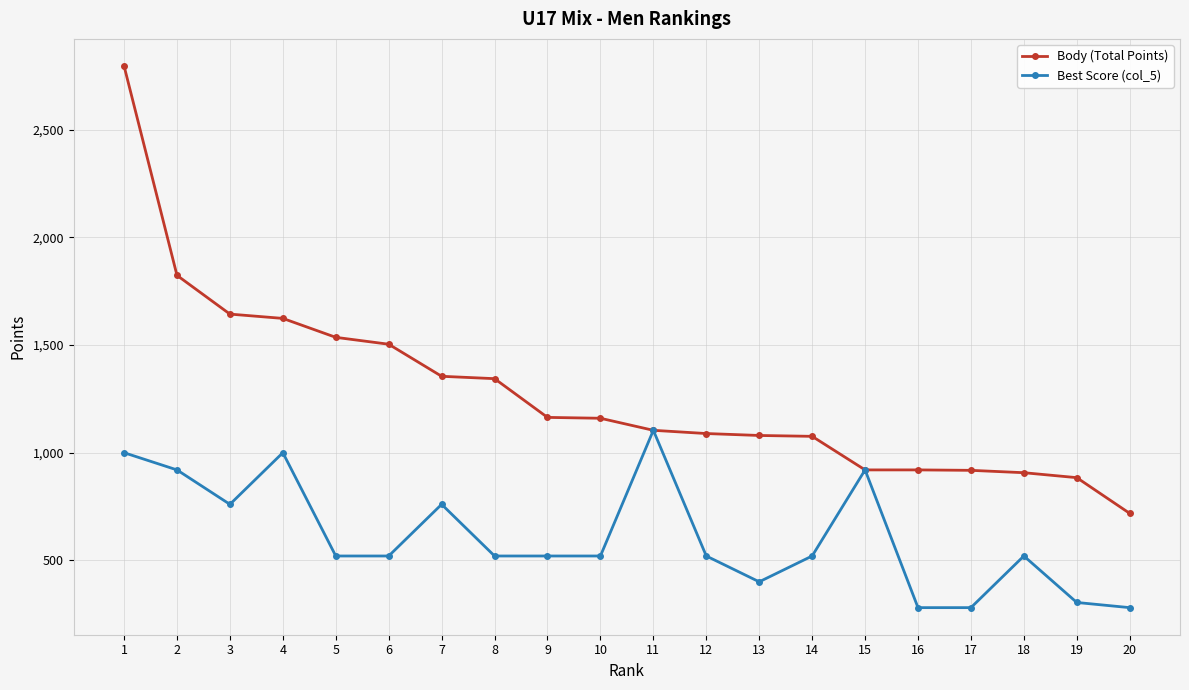

List the series in order of their peak value, highest first.

Body (Total Points), Best Score (col_5)